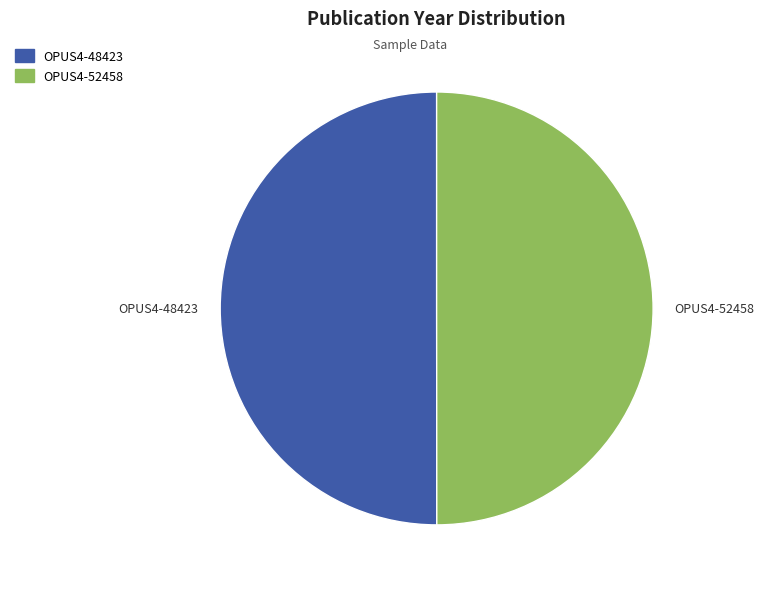

True or false: OPUS4-52458 accounts for 63% of the total.

False